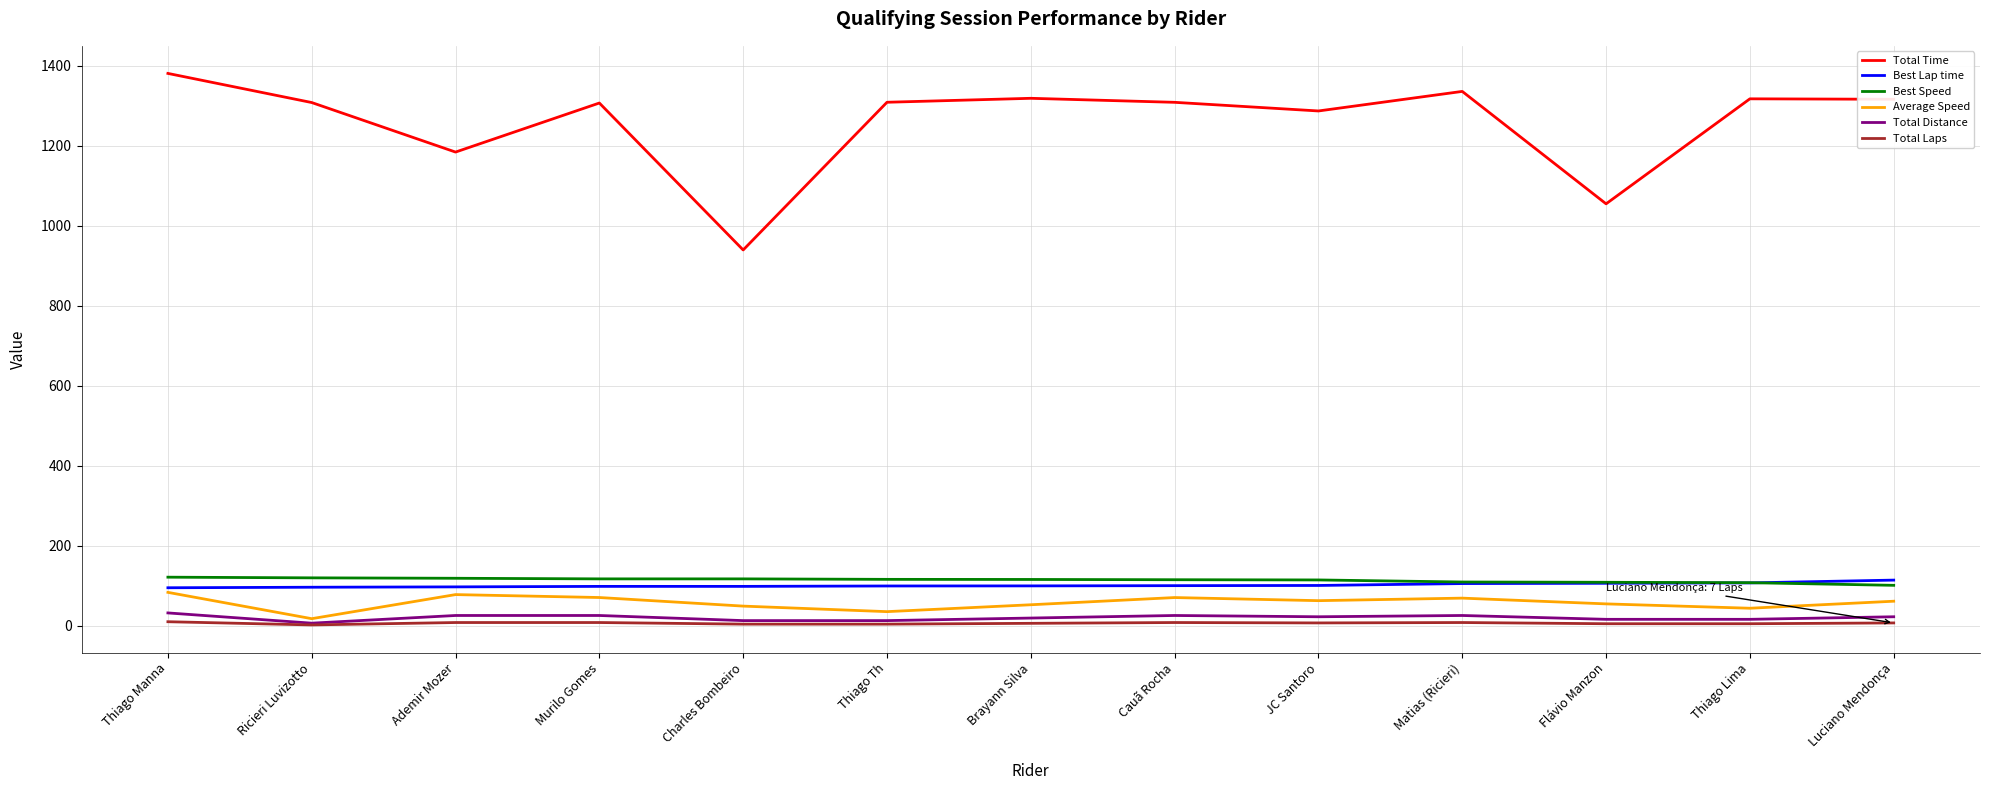

Is the value of Total Distance at Brayann Silva greater than the value of Best Lap time at JC Santoro?

No